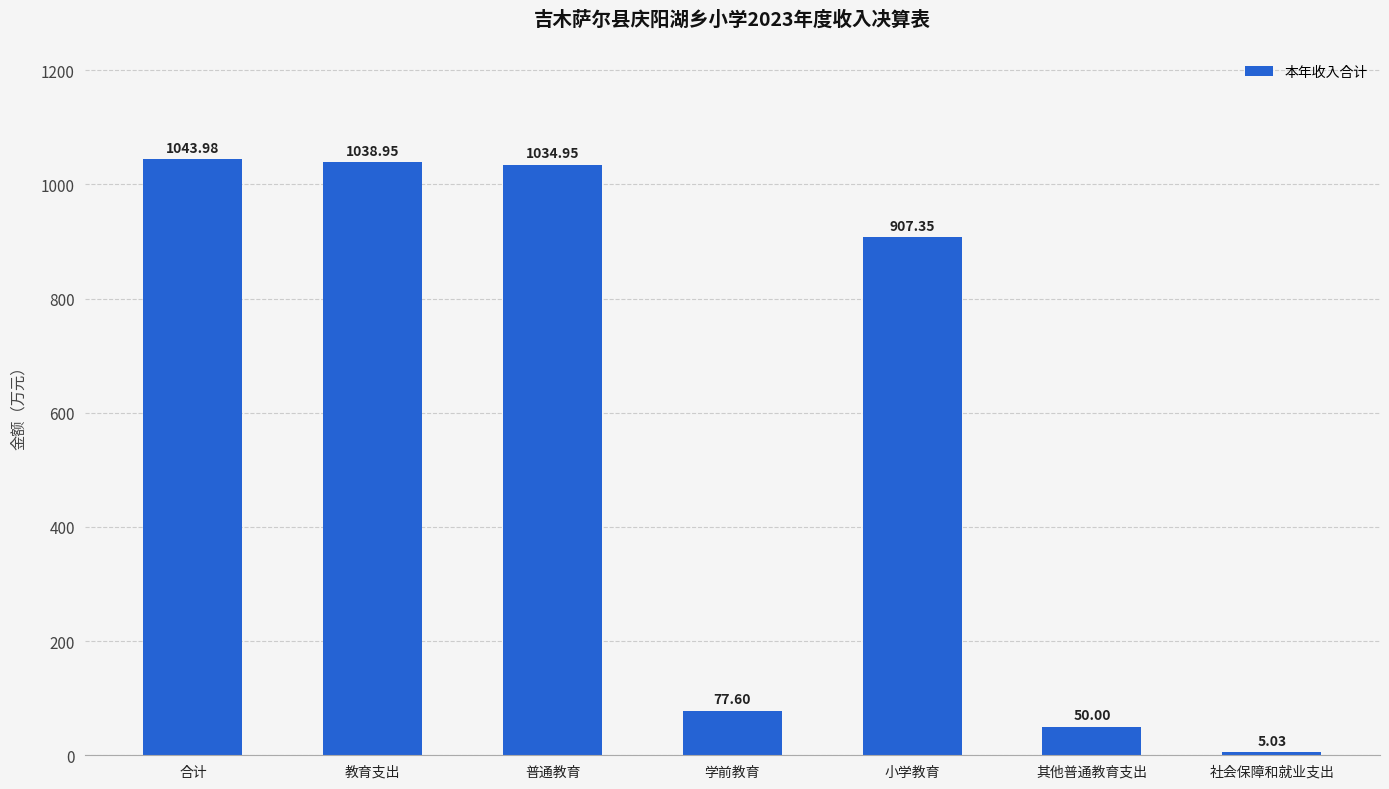

At which label is the value closest to 524?

小学教育